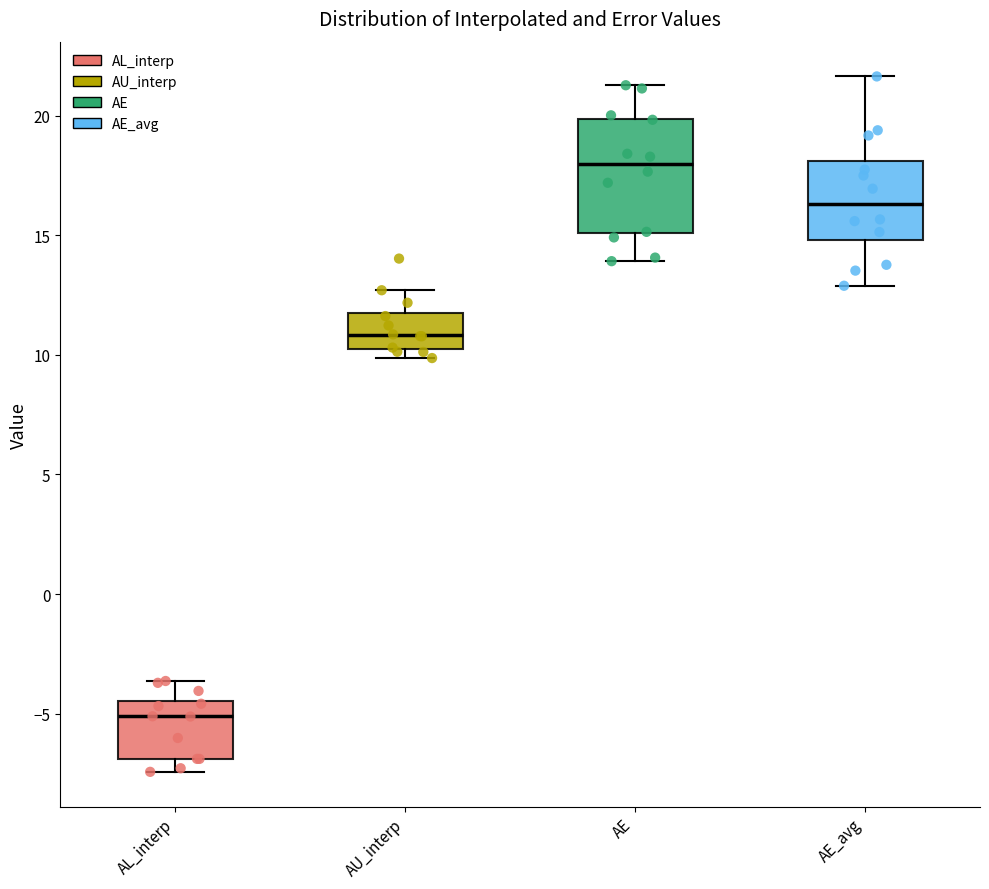

Which box's median line is the highest?

AE